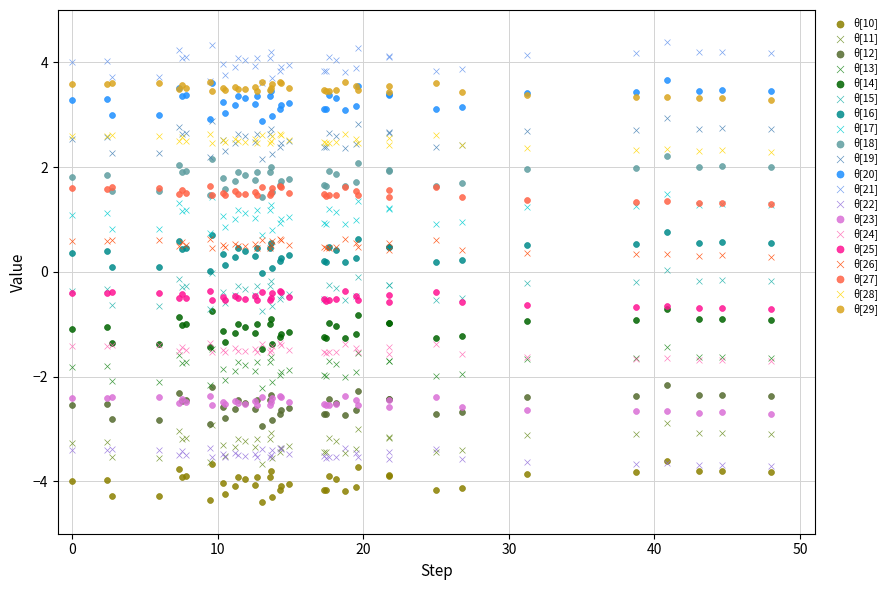

What are all the series names shown in the legend?

θ[10], θ[11], θ[12], θ[13], θ[14], θ[15], θ[16], θ[17], θ[18], θ[19], θ[20], θ[21], θ[22], θ[23], θ[24], θ[25], θ[26], θ[27], θ[28], θ[29]